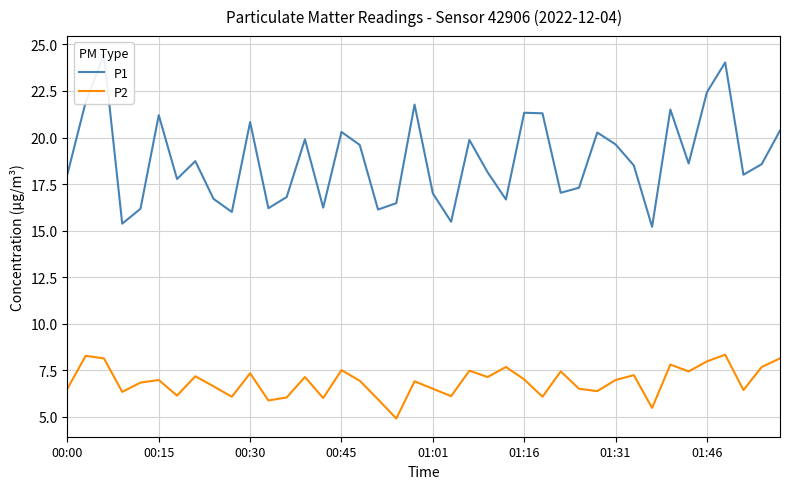

What are all the series names shown in the legend?

P1, P2